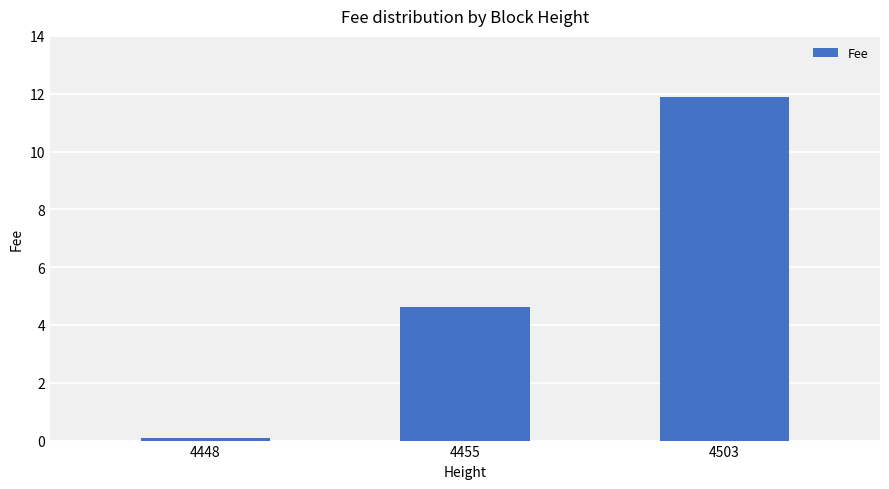

Are the bars horizontal?

No